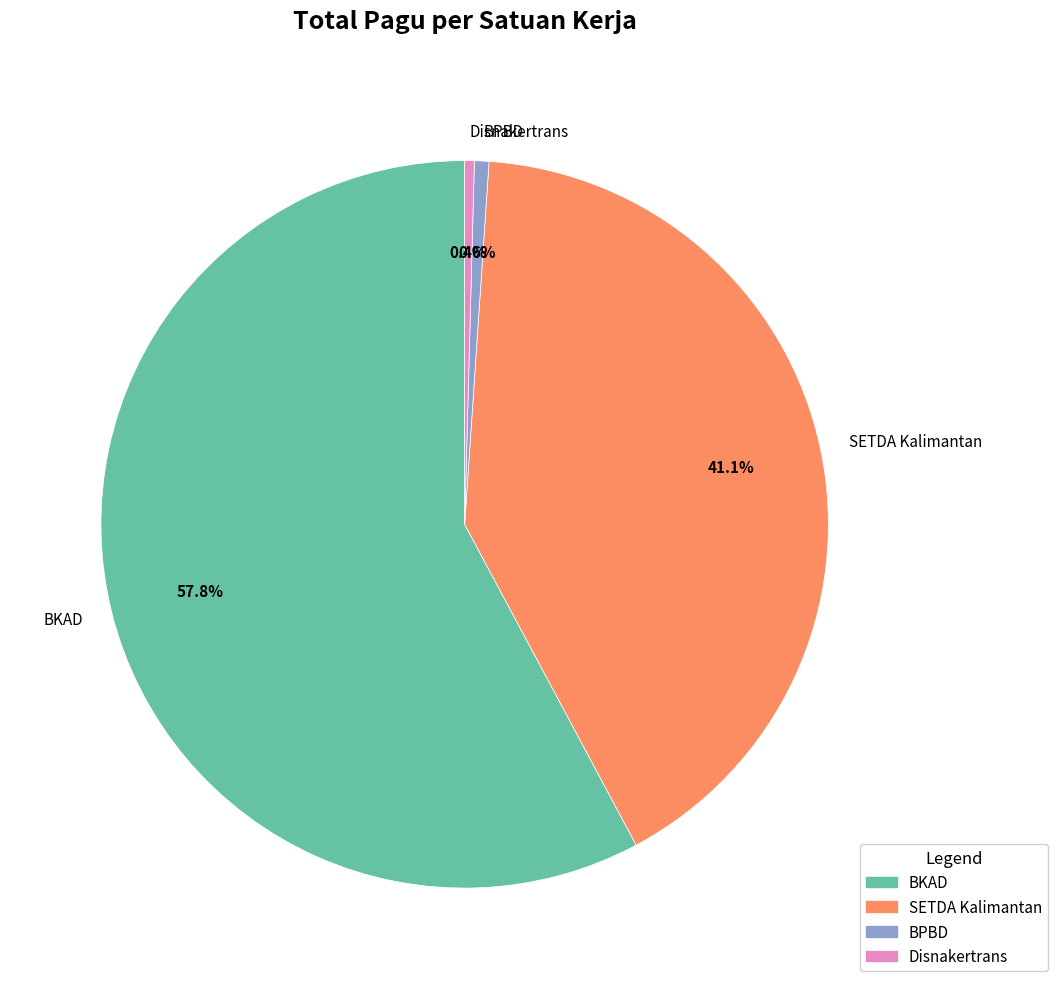

How much of the chart is everything except BPBD?

99.4%